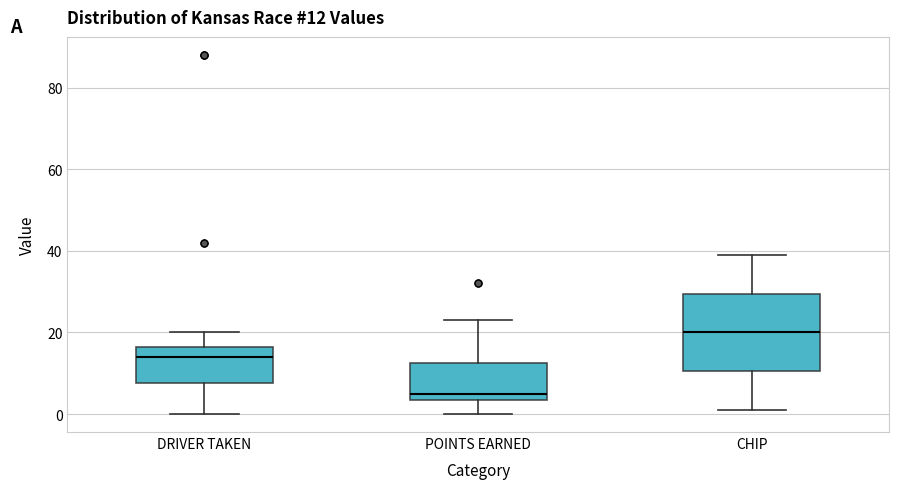

Which box's median line is the highest?

CHIP